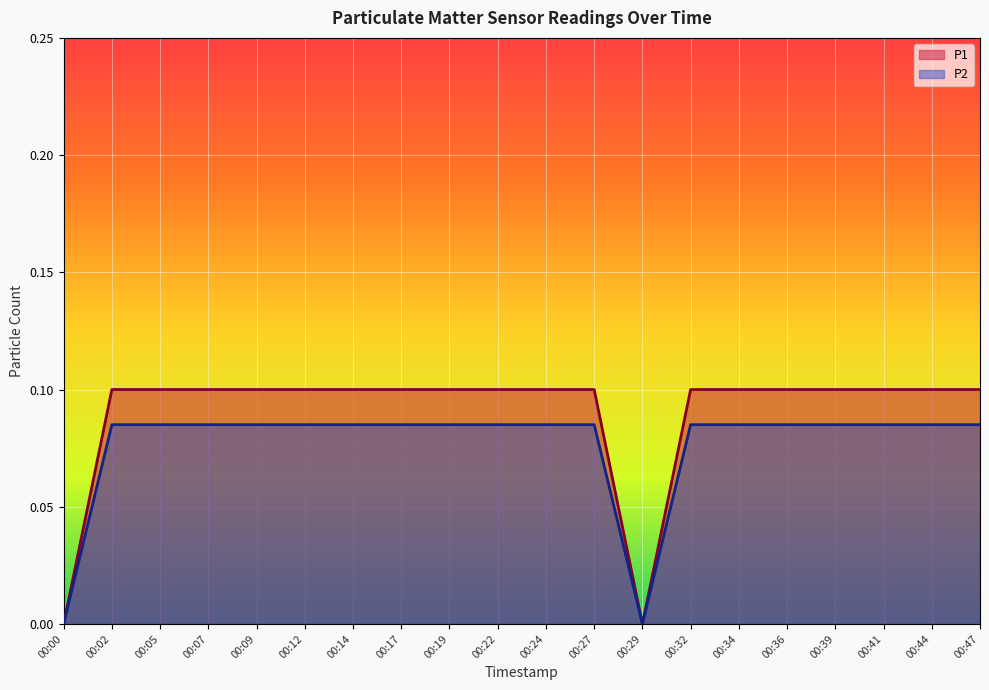

Reading left to right, what are all the values shown in this chart?

P1: 00:00=0.0	00:02=0.1	00:05=0.1	00:07=0.1	00:09=0.1	00:12=0.1	00:14=0.1	00:17=0.1	00:19=0.1	00:22=0.1	00:24=0.1	00:27=0.1	00:29=0.0	00:32=0.1	00:34=0.1	00:36=0.1	00:39=0.1	00:41=0.1	00:44=0.1	00:47=0.1
P2: 00:00=0.0	00:02=0.1	00:05=0.1	00:07=0.1	00:09=0.1	00:12=0.1	00:14=0.1	00:17=0.1	00:19=0.1	00:22=0.1	00:24=0.1	00:27=0.1	00:29=0.0	00:32=0.1	00:34=0.1	00:36=0.1	00:39=0.1	00:41=0.1	00:44=0.1	00:47=0.1